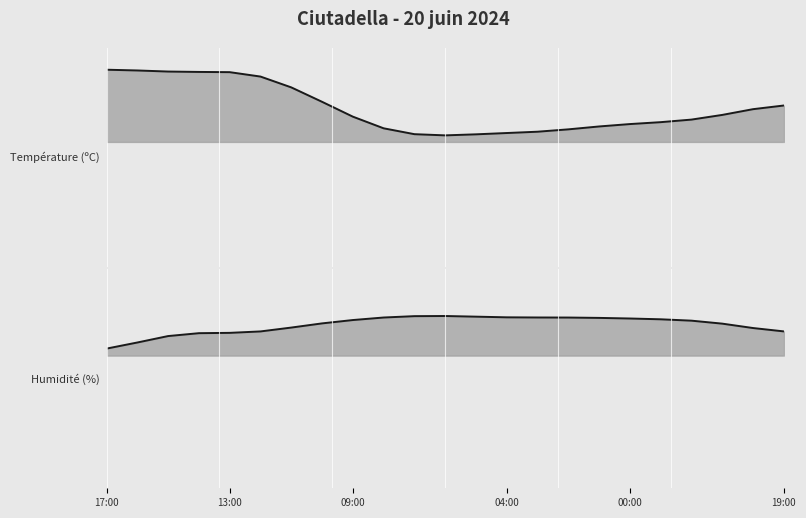

Reading left to right, list all the values displayed in this chart.

0.4	0.4	0.4	0.4	0.4	0.4	0.4	0.4	0.3	0.3	0.3	0.3	0.3	0.3	0.3	0.3	0.3	0.3	0.3	0.3	0.3	0.4	0.4